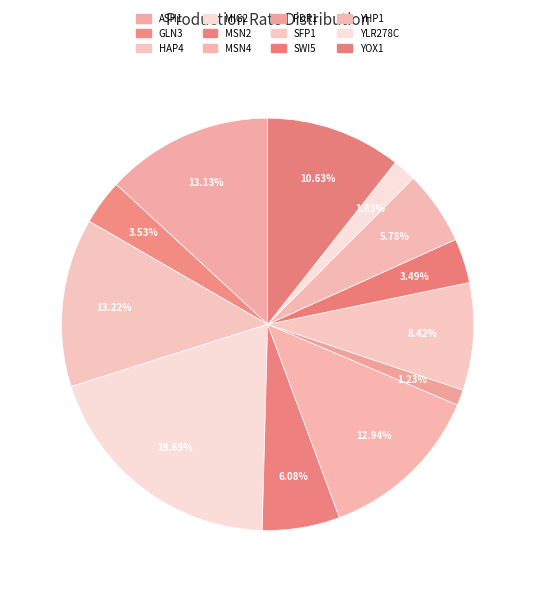

To the nearest percent, what is the combined percentage of PDR1 and SFP1?

10%